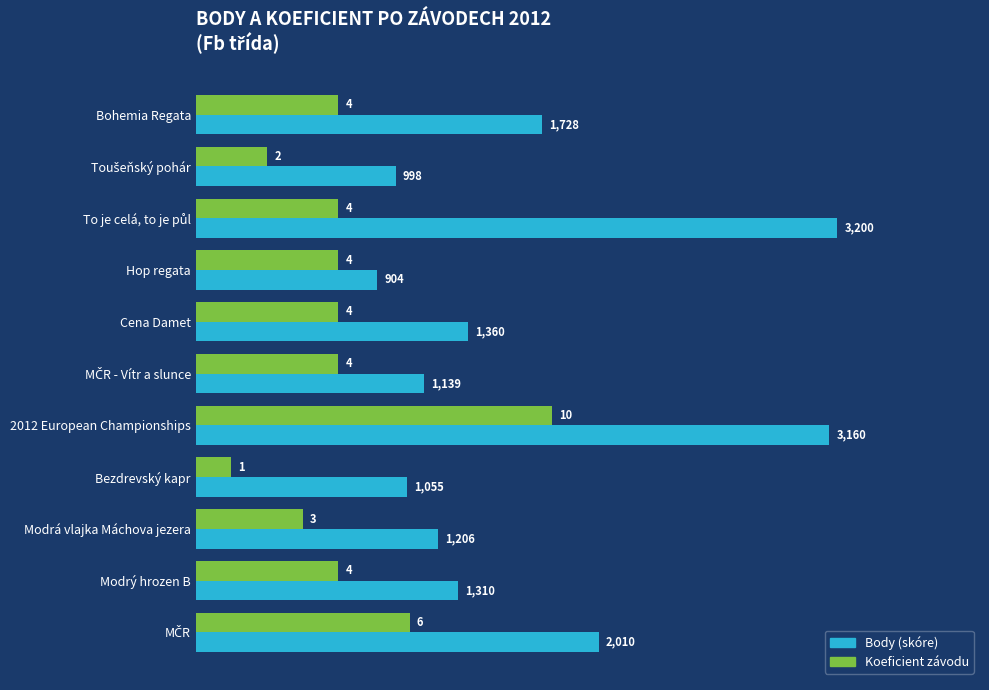

At which category is the sum across all series the highest?

2012 European Championships